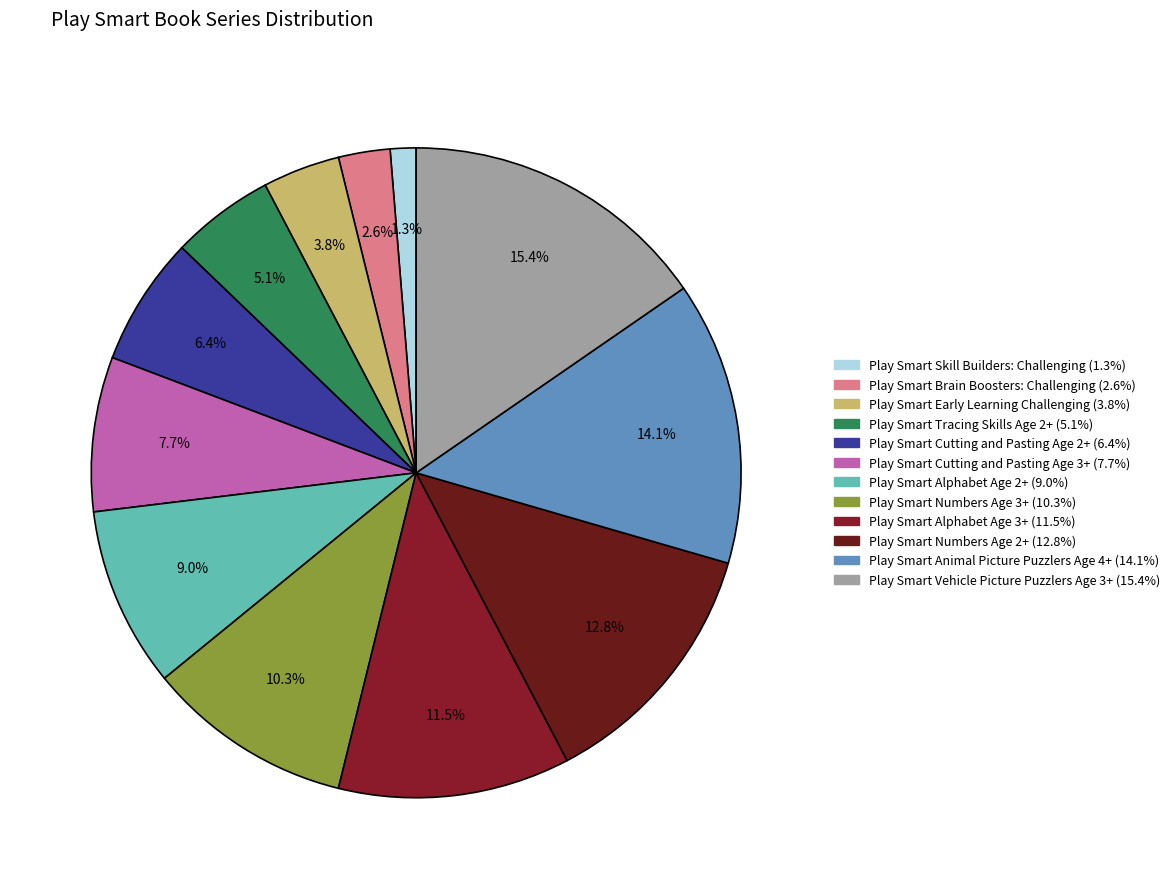

What percentage is the Play Smart Cutting and Pasting Age 3+ slice, to the nearest percent?

8%